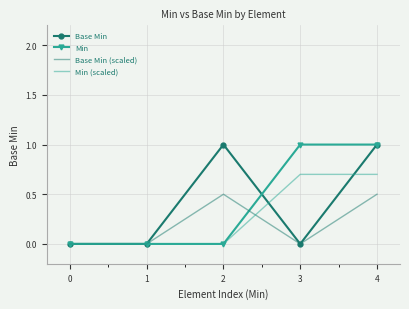

Read the Base Min (scaled) value at 4.

0.5